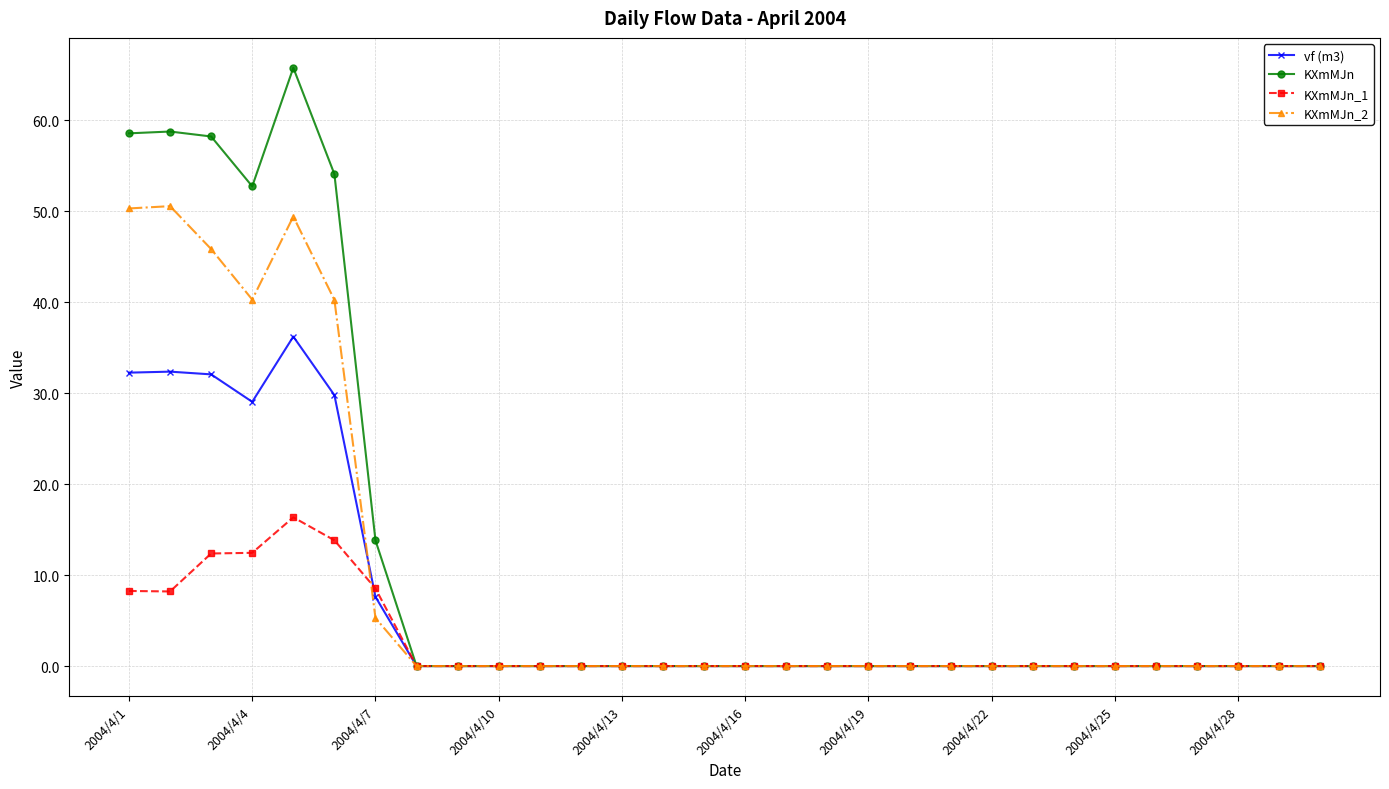

What is the maximum value for KXmMJn_2?

50.6